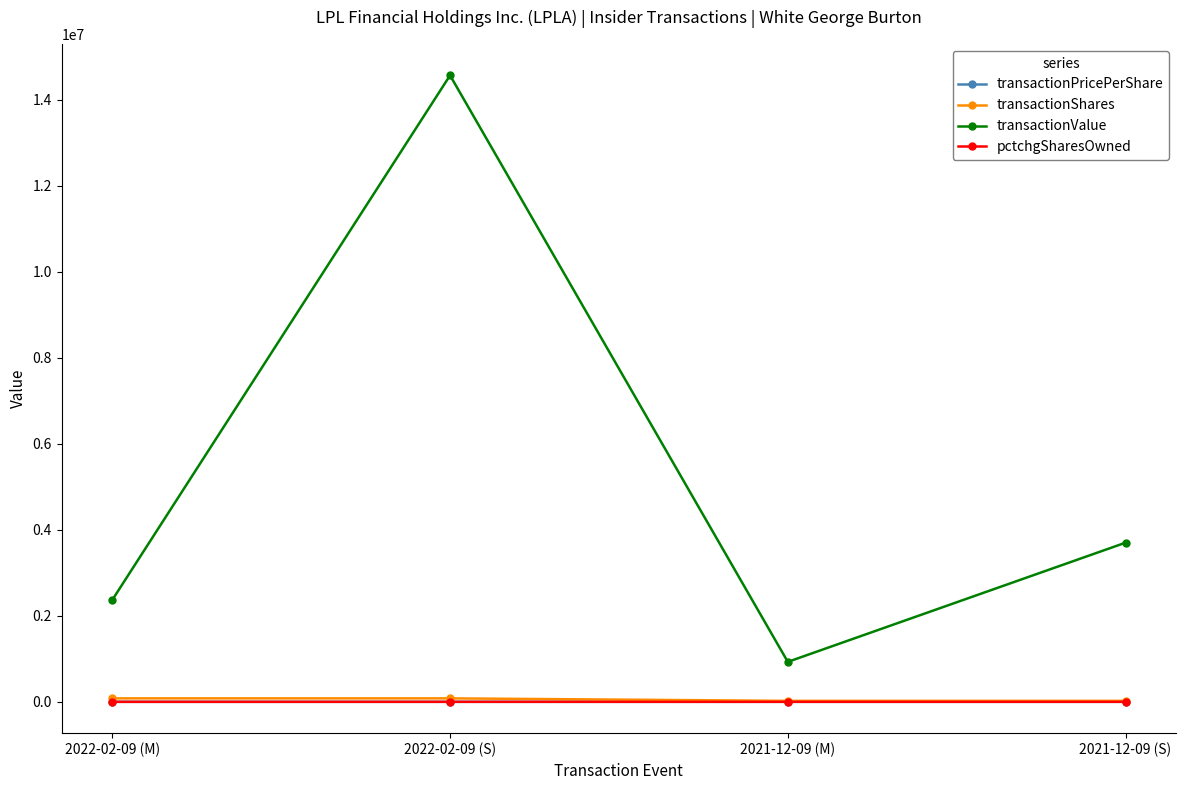

How many data points in transactionPricePerShare are less than 166?

2